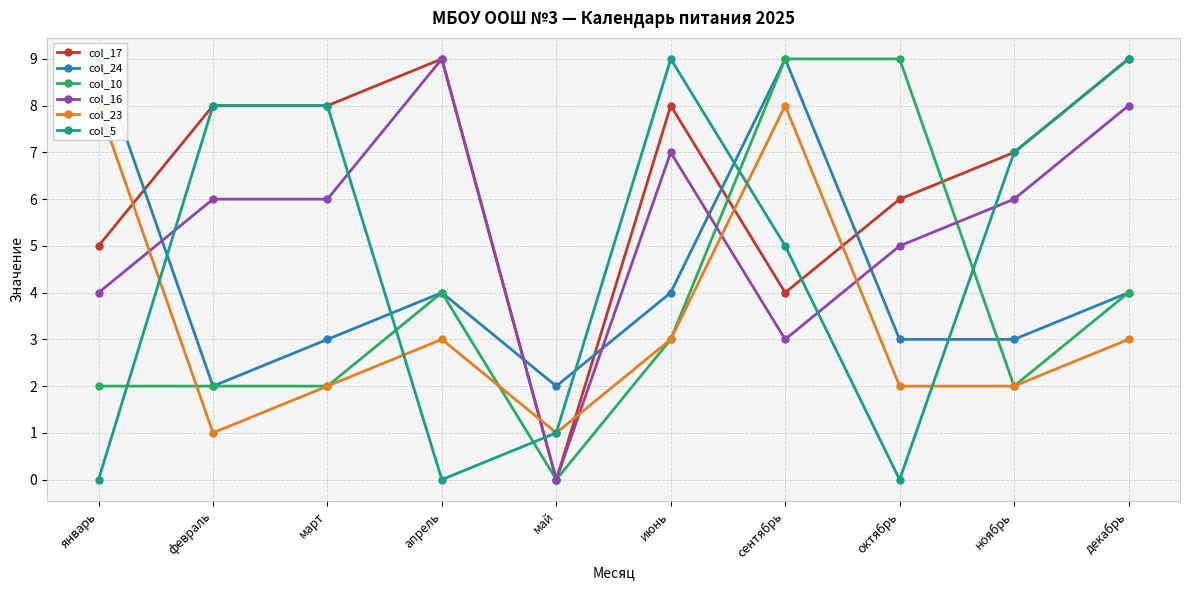

Reading right to left, what are all the values shown in this chart?

col_17: декабрь=9	ноябрь=7	октябрь=6	сентябрь=4	июнь=8	май=0	апрель=9	март=8	февраль=8	январь=5
col_24: декабрь=4	ноябрь=3	октябрь=3	сентябрь=9	июнь=4	май=2	апрель=4	март=3	февраль=2	январь=9
col_10: декабрь=4	ноябрь=2	октябрь=9	сентябрь=9	июнь=3	май=0	апрель=4	март=2	февраль=2	январь=2
col_16: декабрь=8	ноябрь=6	октябрь=5	сентябрь=3	июнь=7	май=0	апрель=9	март=6	февраль=6	январь=4
col_23: декабрь=3	ноябрь=2	октябрь=2	сентябрь=8	июнь=3	май=1	апрель=3	март=2	февраль=1	январь=8
col_5: декабрь=9	ноябрь=7	октябрь=0	сентябрь=5	июнь=9	май=1	апрель=0	март=8	февраль=8	январь=0